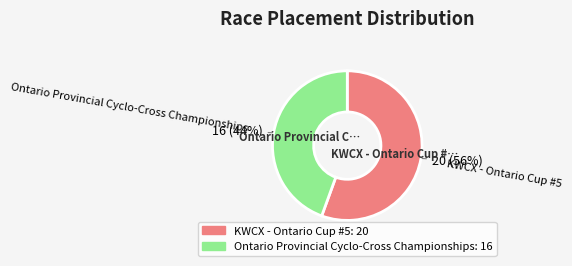

Is KWCX - Ontario Cup #5 the majority of the pie?

Yes